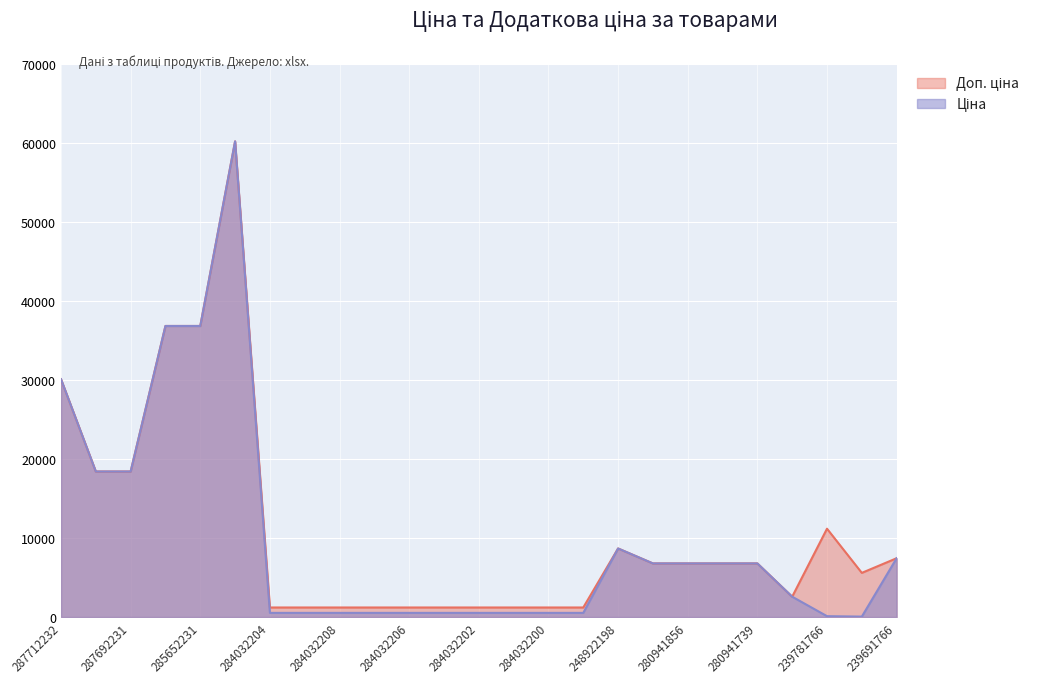

Which series has the largest range (max minus min)?

Ціна